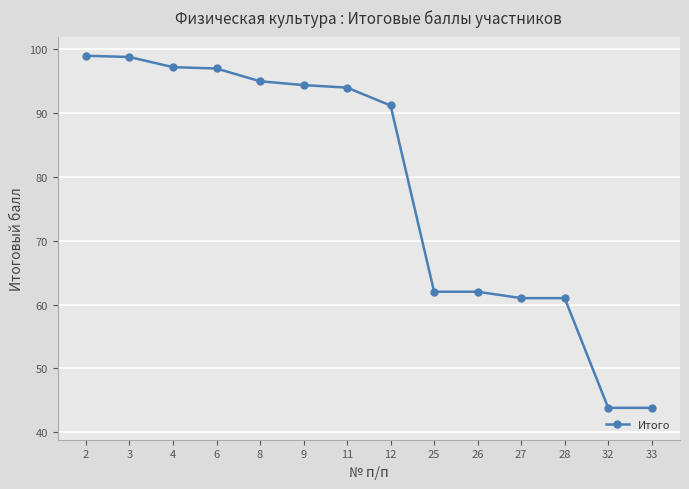

What is the value of the 13th point from the left?

43.8